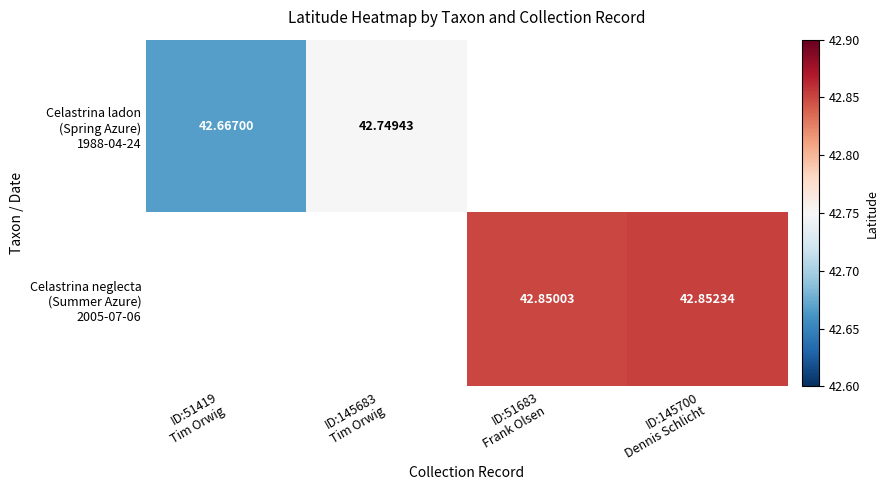

Count the number of categories in the chart.

4